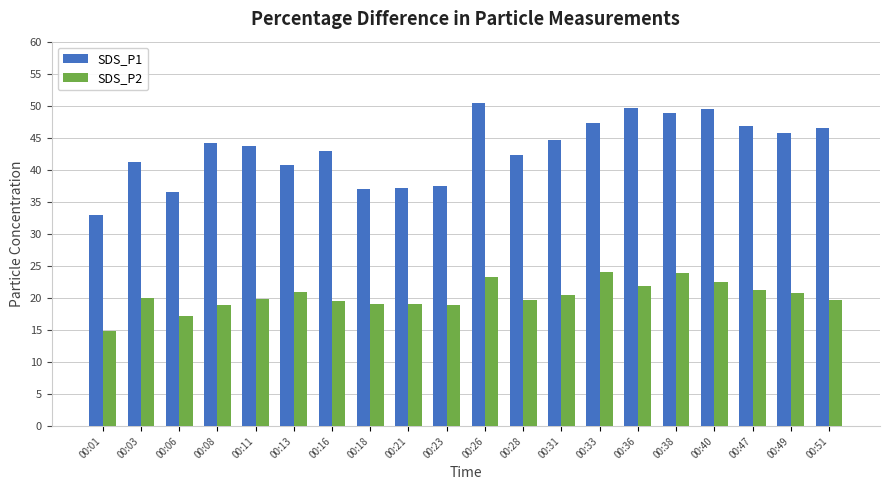

Count the number of data series in this chart.

2